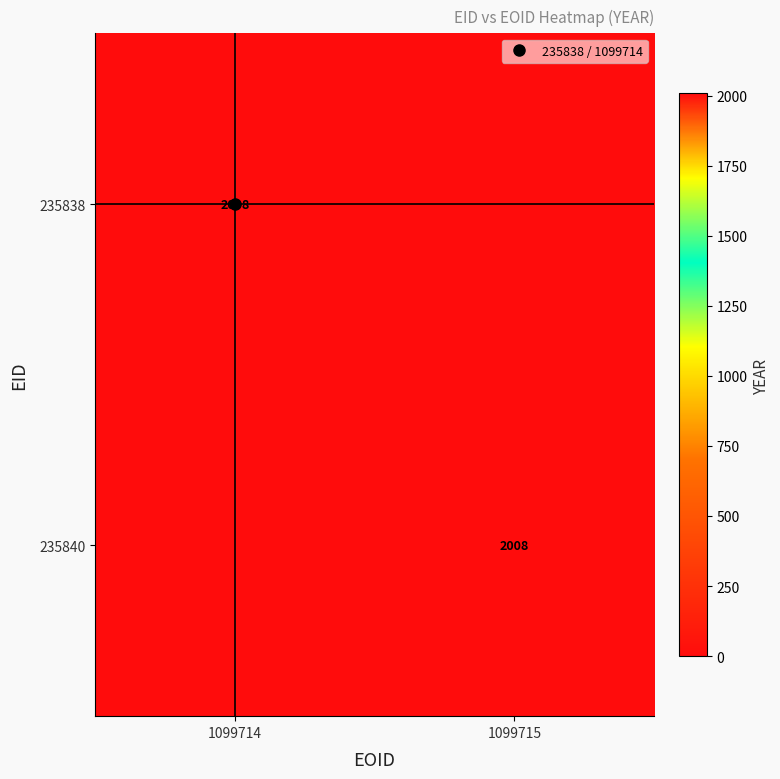

Which category has the highest value in the 235840 series?

1099715